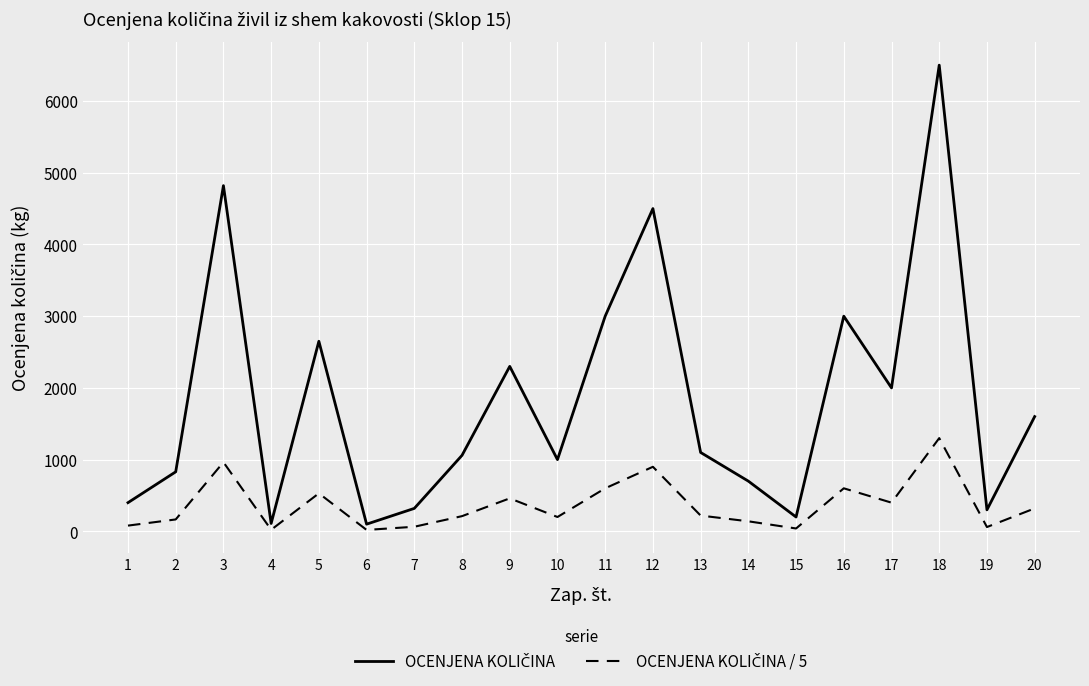

What is the maximum value shown in the chart?

6500